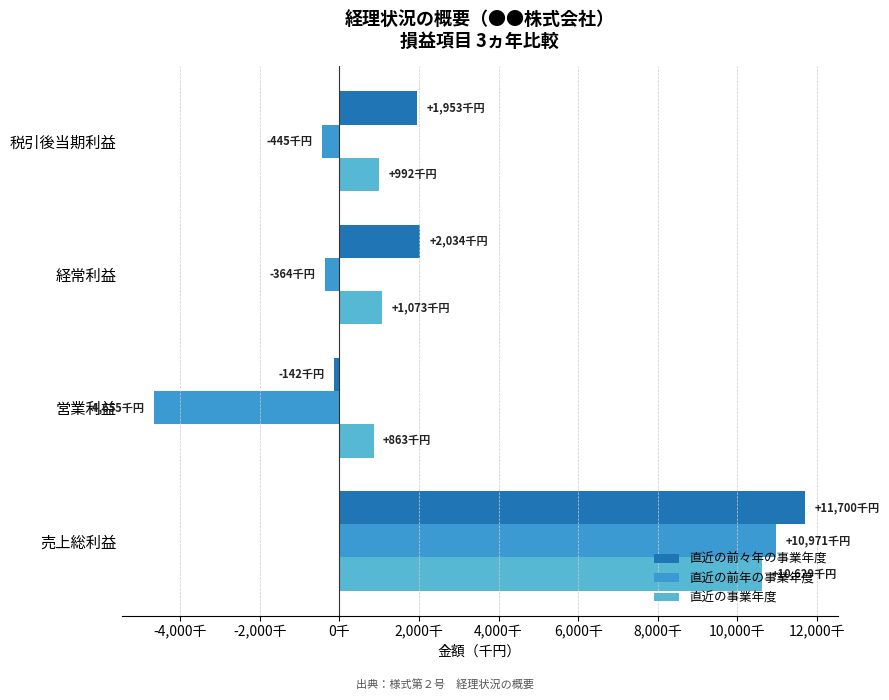

What are all the series names shown in the legend?

直近の前々年の事業年度, 直近の前年の事業年度, 直近の事業年度